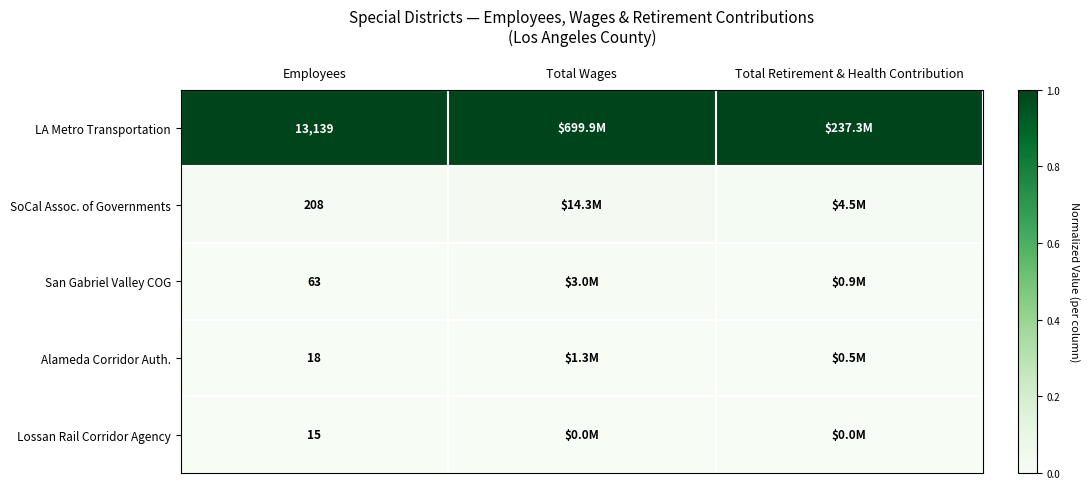

Is the value of LA Metro Transportation at Employees greater than the value of San Gabriel Valley COG at Employees?

Yes